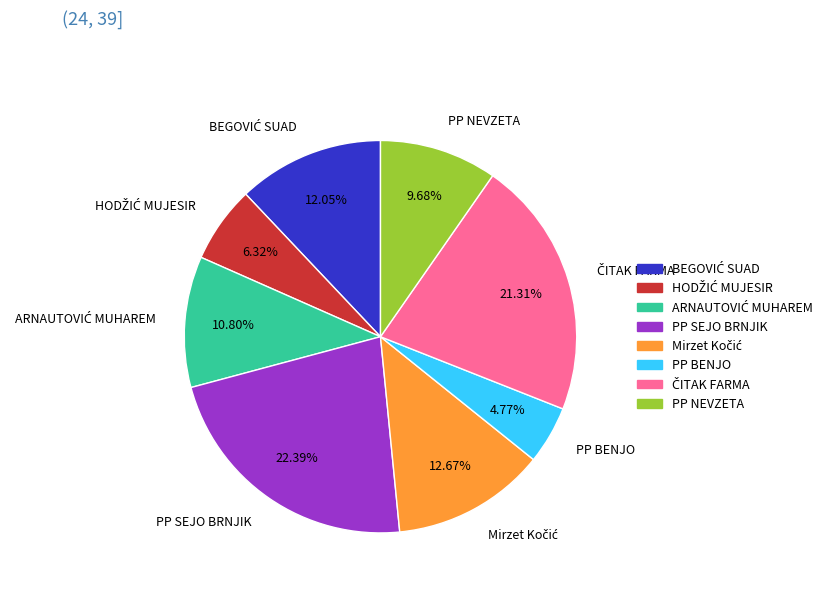

What is the largest slice in the pie chart?

PP SEJO BRNJIK